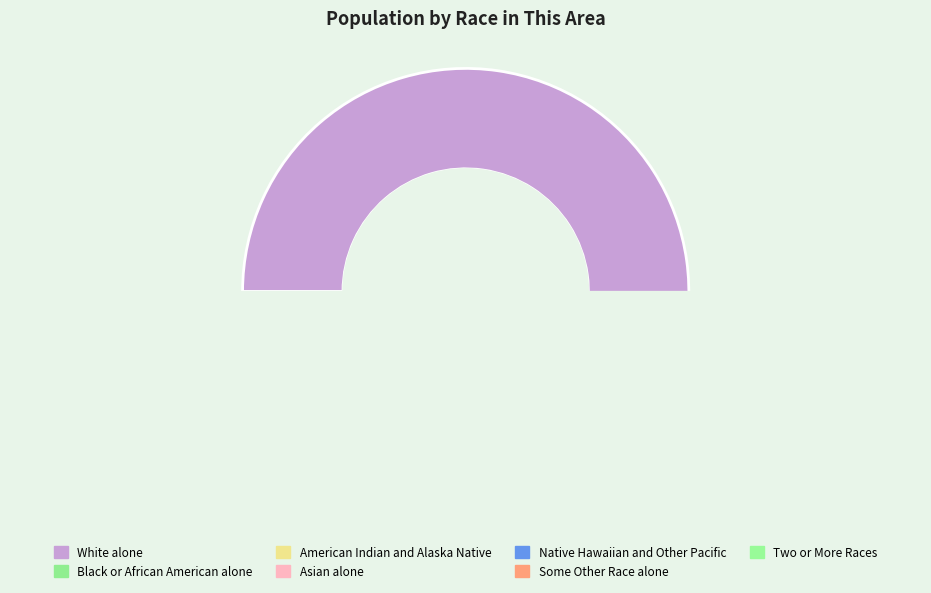

Is Two or More Races the majority of the pie?

No